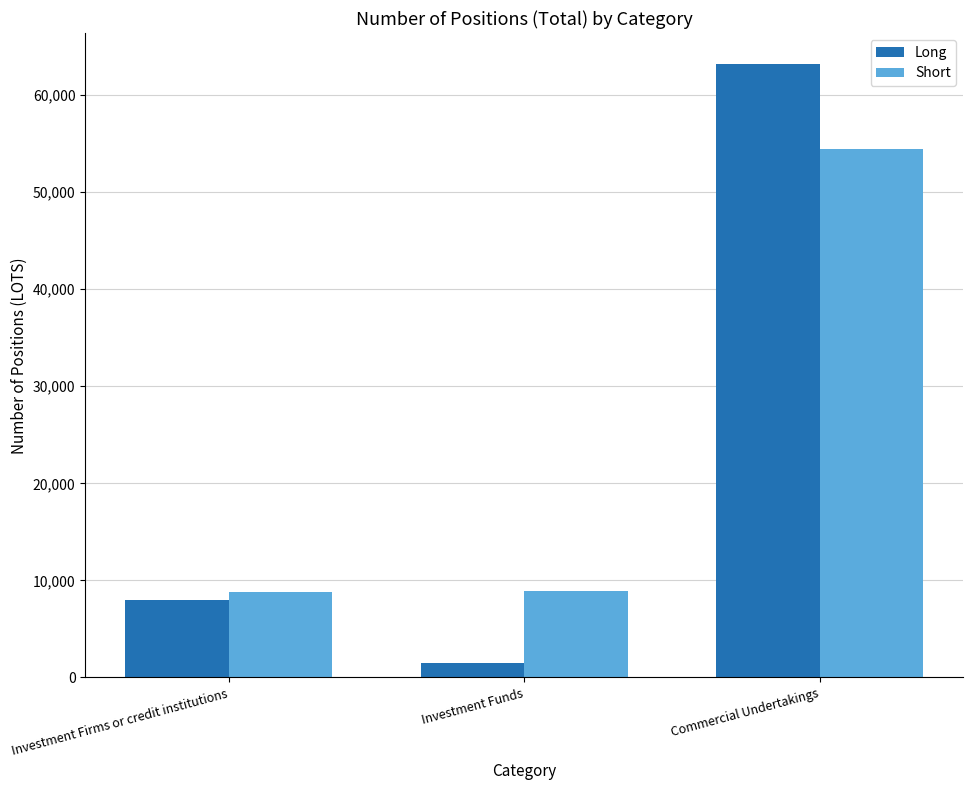

What position from the left is Investment Funds?

2